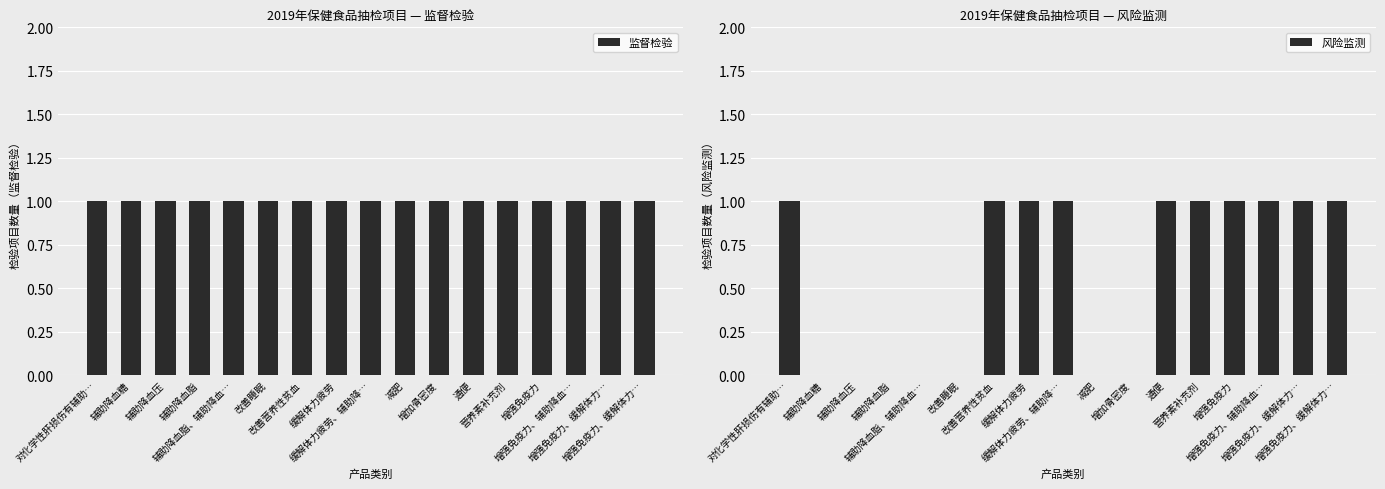

Rank the series by their maximum value, from highest to lowest.

监督检验, 风险监测